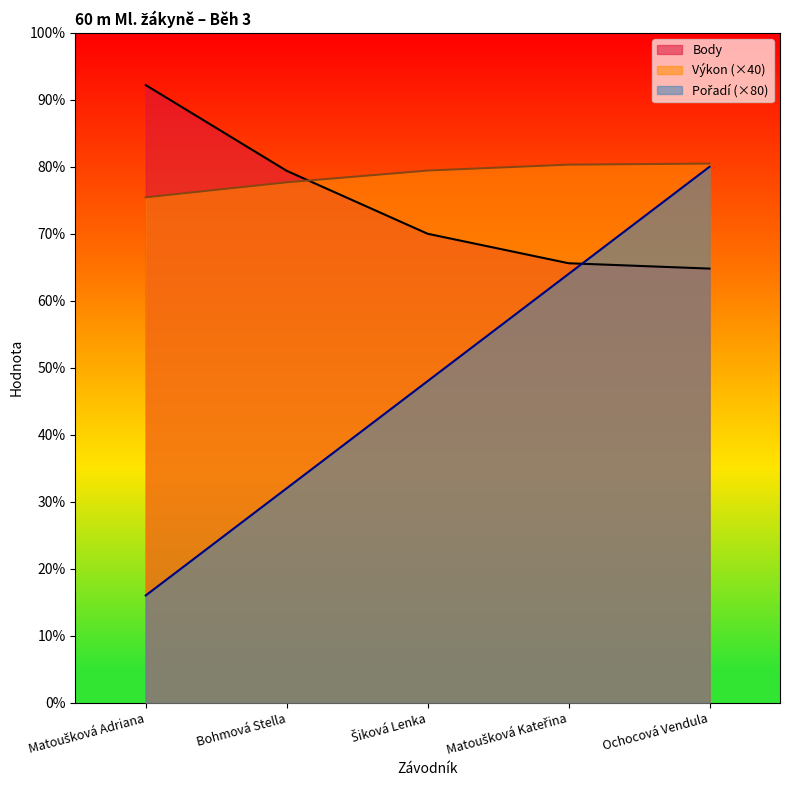

Which series has the largest range (max minus min)?

Pořadí